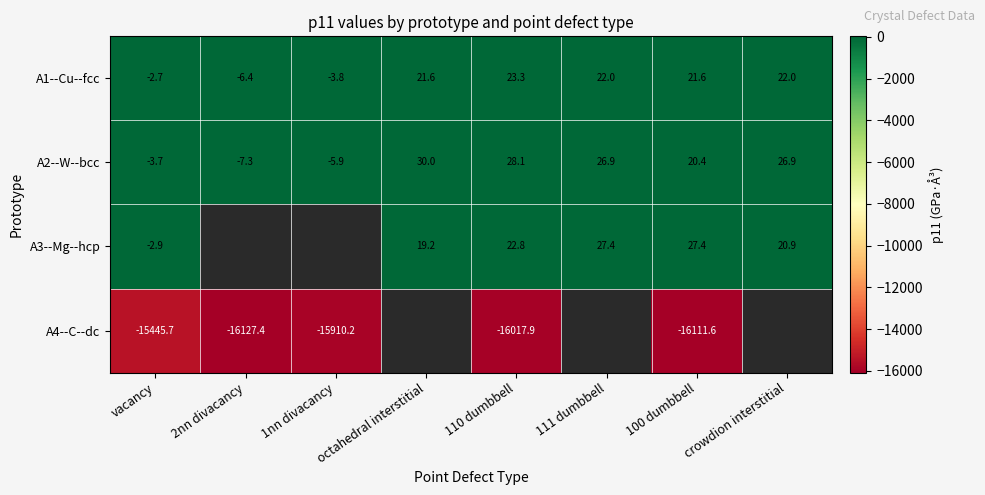

Between 100 dumbbell and vacancy, which is larger?

100 dumbbell